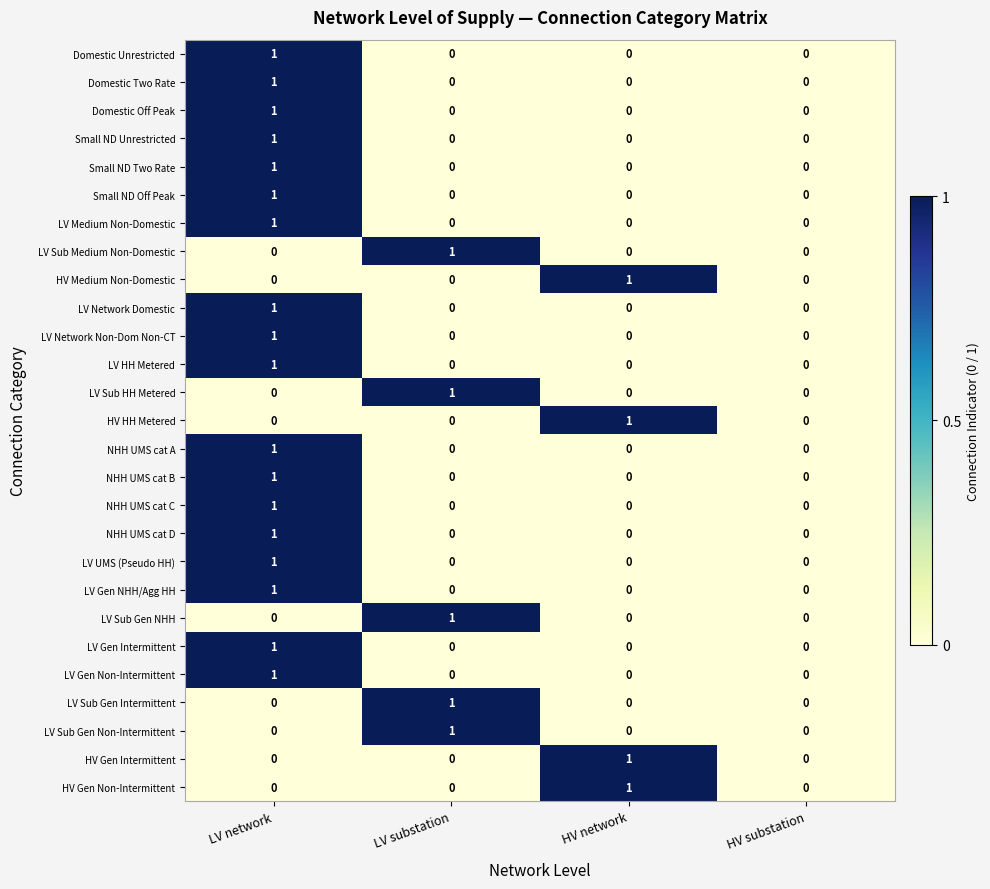

Count the LV HH Metered values in the range 0 to 1.

4